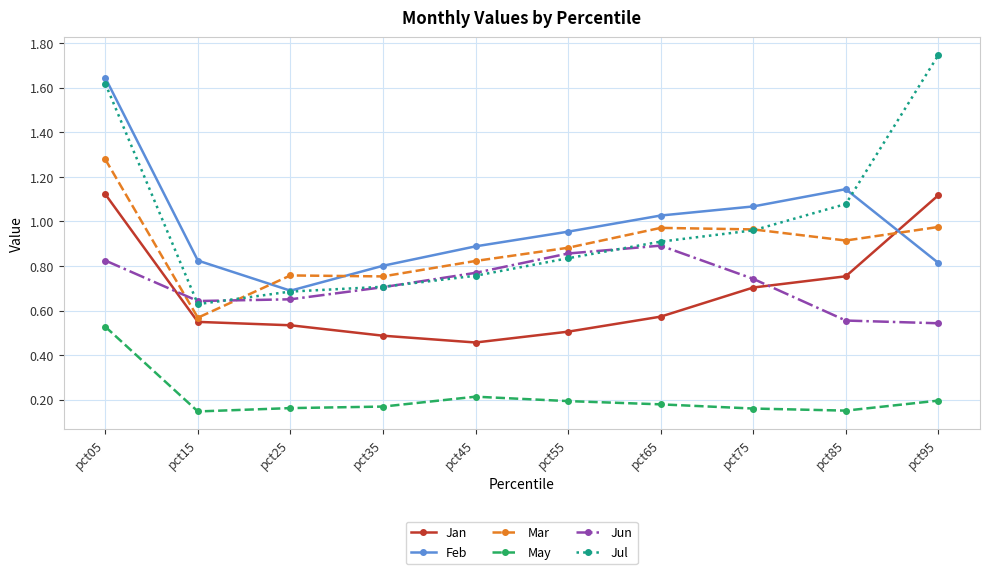

True or false: Feb has more than 2 points higher than both neighbors.

False